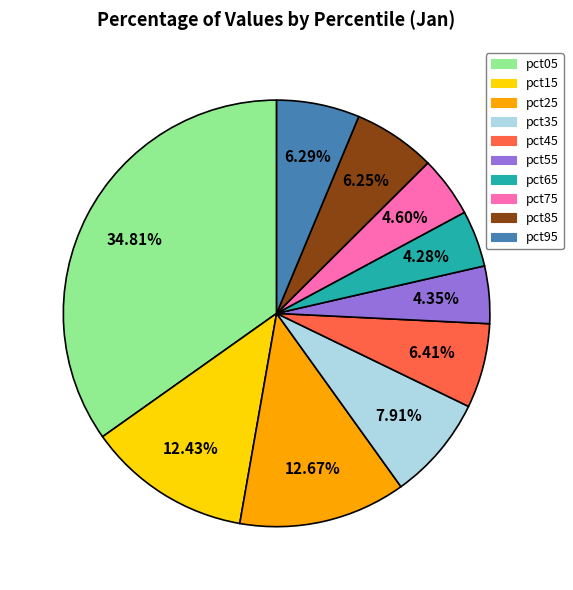

What is the largest slice in the pie chart?

pct05